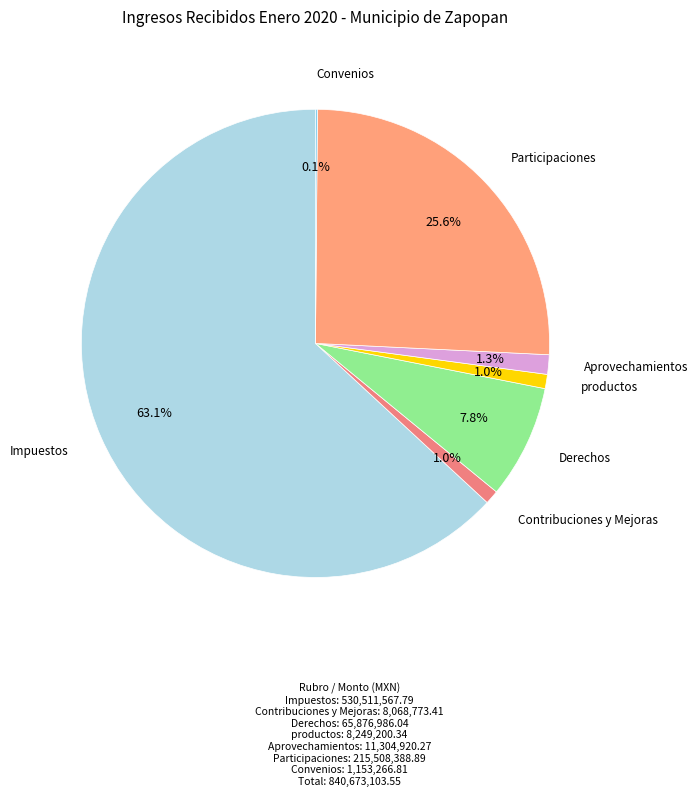

Which slice represents more than half of the pie?

Impuestos